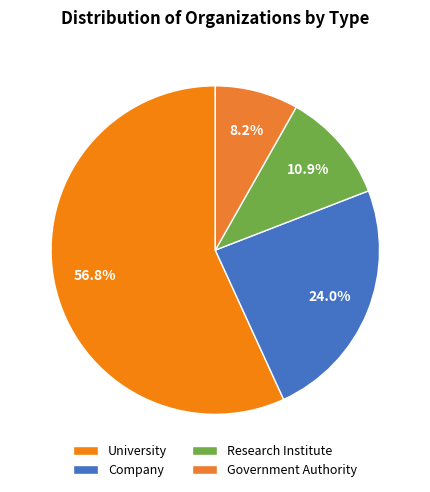

What percentage do Company and Government Authority together represent?

32.2%